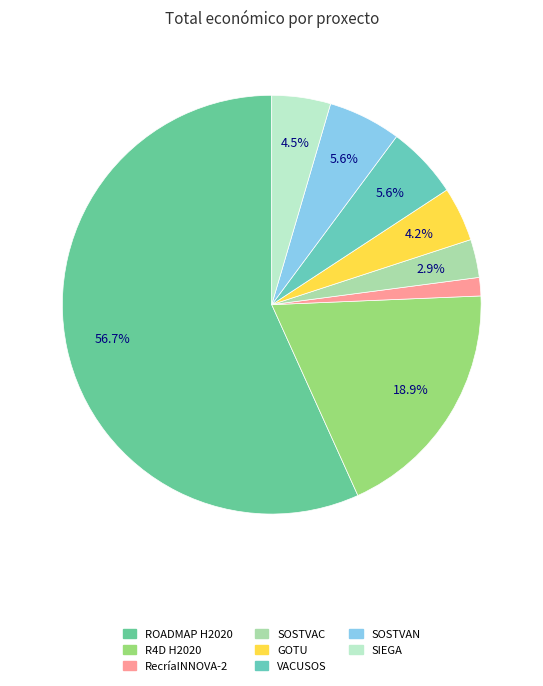

Count the number of slices in the pie.

8